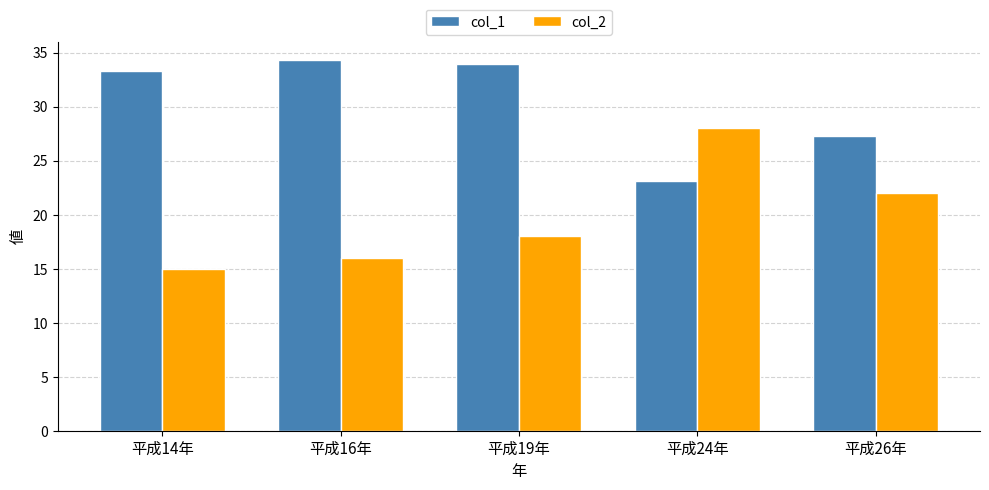

List the labels in order of col_1 value, smallest first.

平成24年, 平成26年, 平成14年, 平成19年, 平成16年